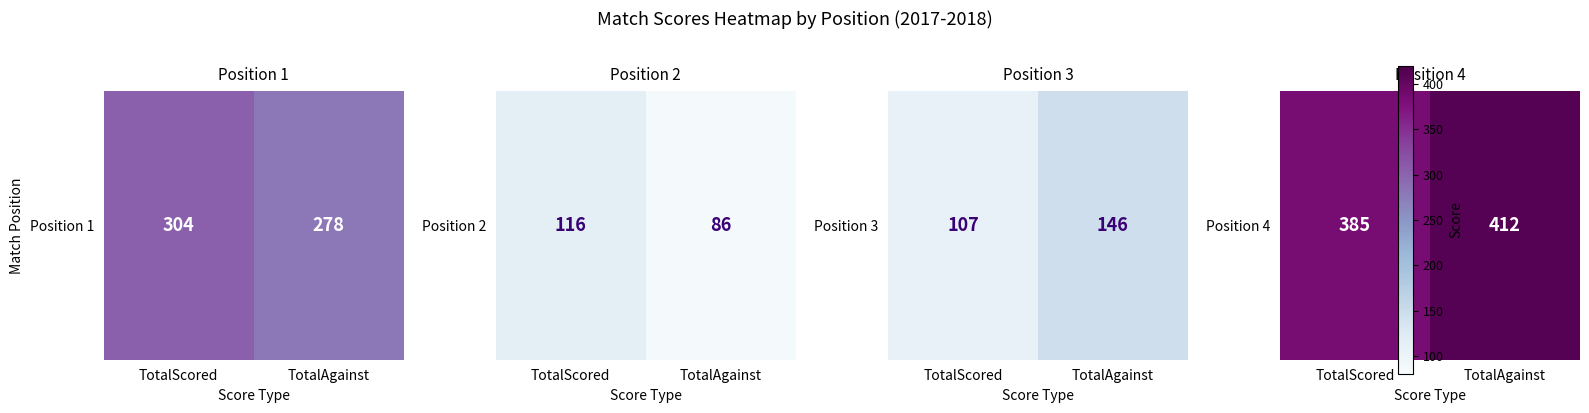

Count the number of categories in the chart.

2